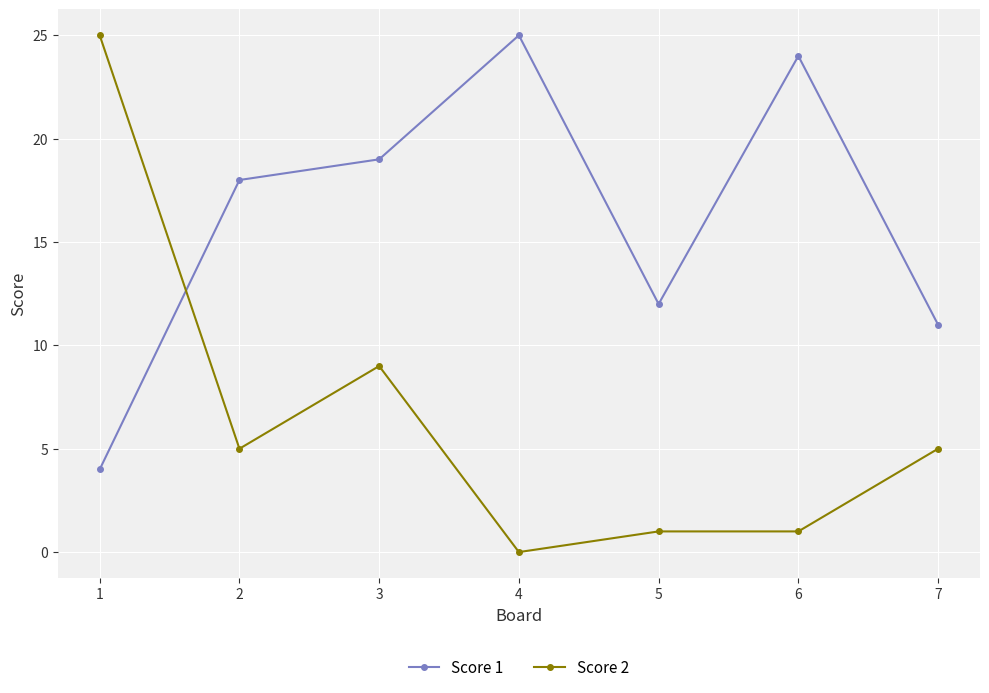

How many data points in Score 2 are less than 5?

3